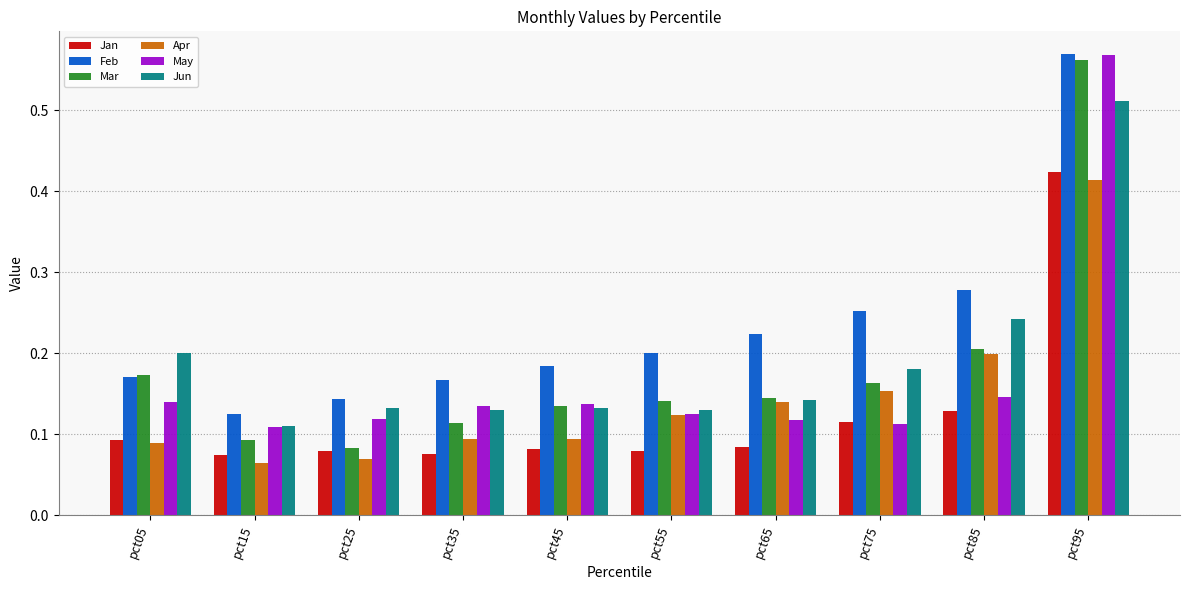

How many Feb values are between 0 and 1?

10